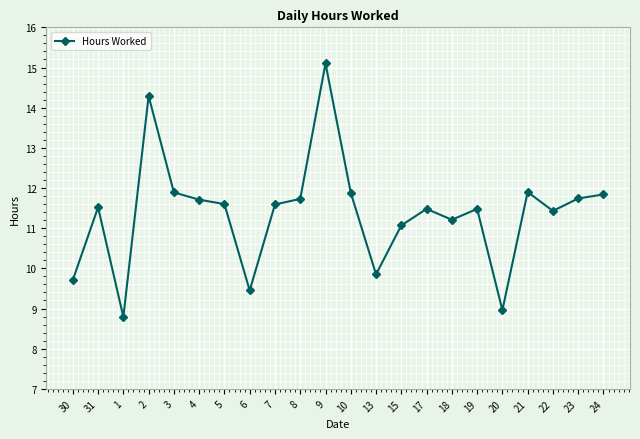

What is the label of the 7th point from the right?

18